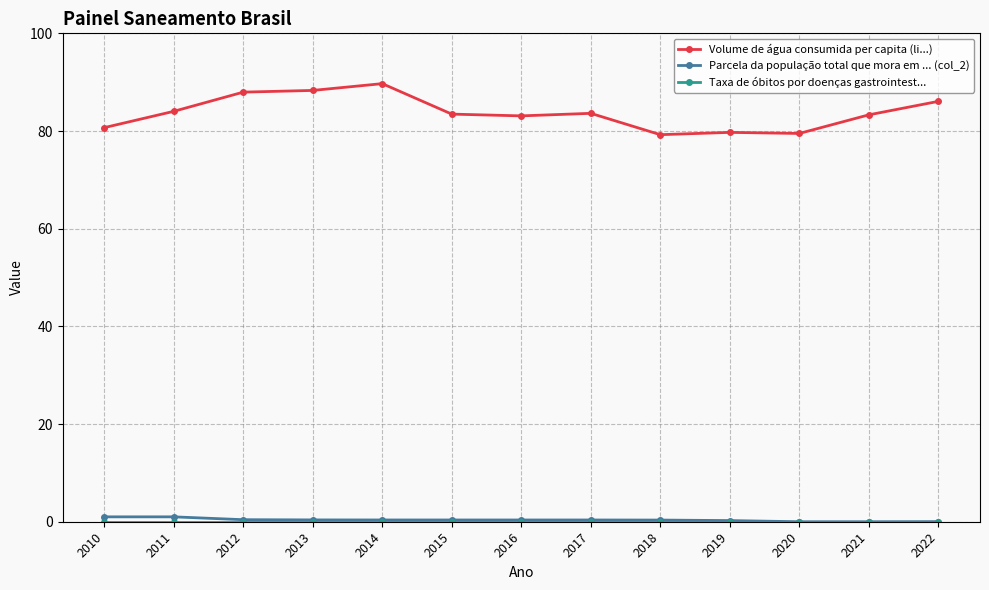

True or false: Volume de água consumida per capita (li...) and Parcela da população total que mora em ... (col_2) cross at least once.

False